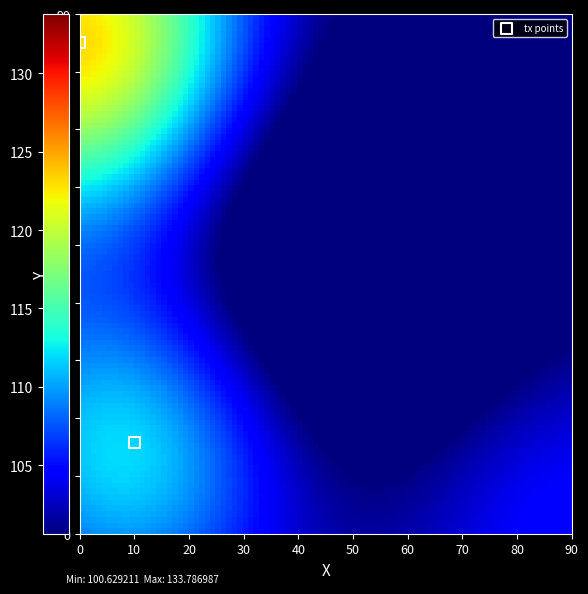

What is the range of X values (max minus min)?

10.0